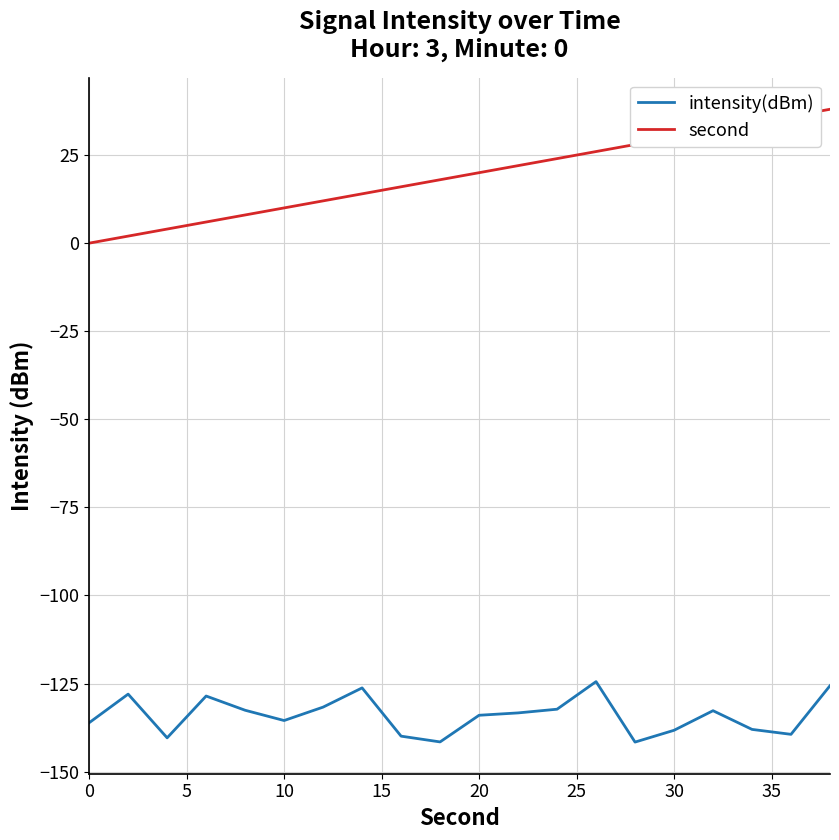

Rank the series by their maximum value, from highest to lowest.

second, intensity(dBm)